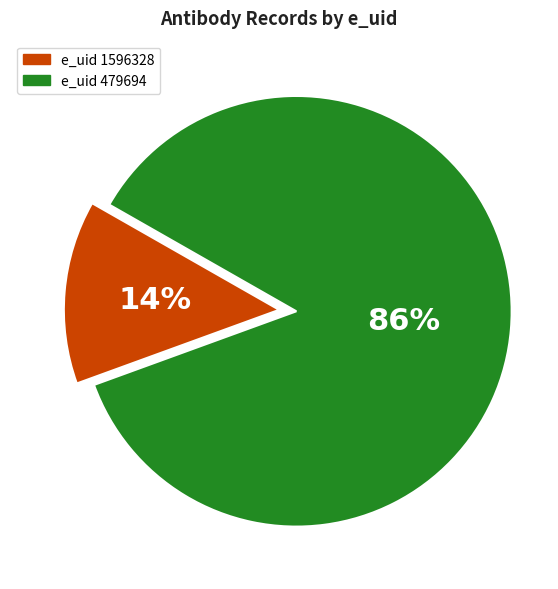

To the nearest percent, what is the difference between the largest and smallest slice percentages?

72%